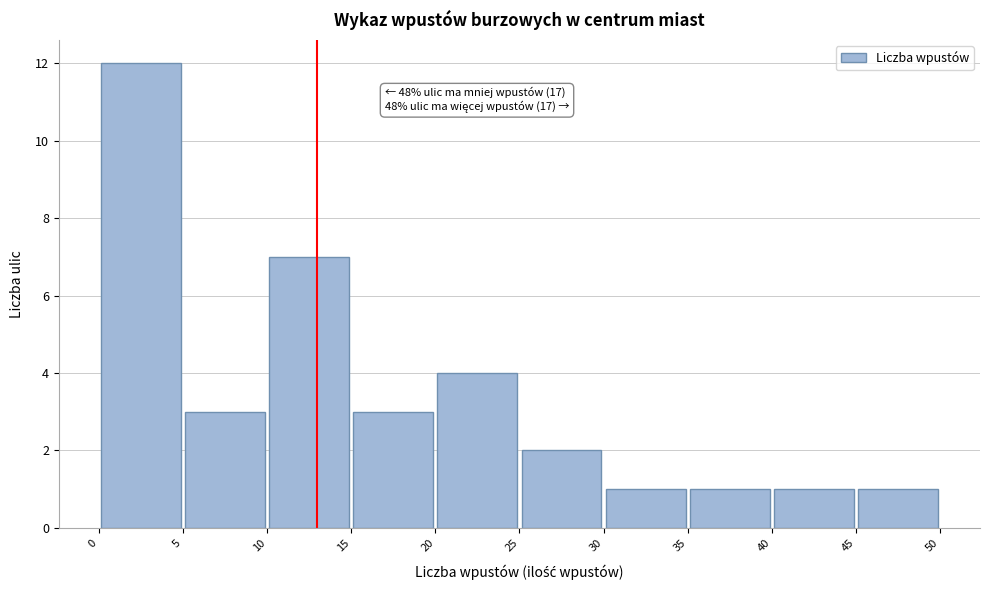

Which range on the x-axis has the tallest bar?

0 to 5